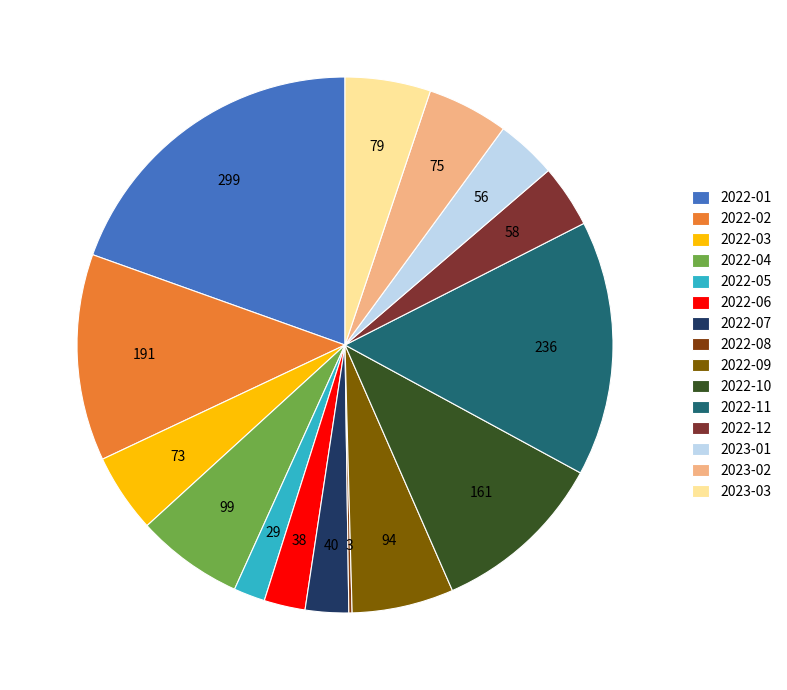

The 2022-06 slice represents 2% of the pie. True or false?

True